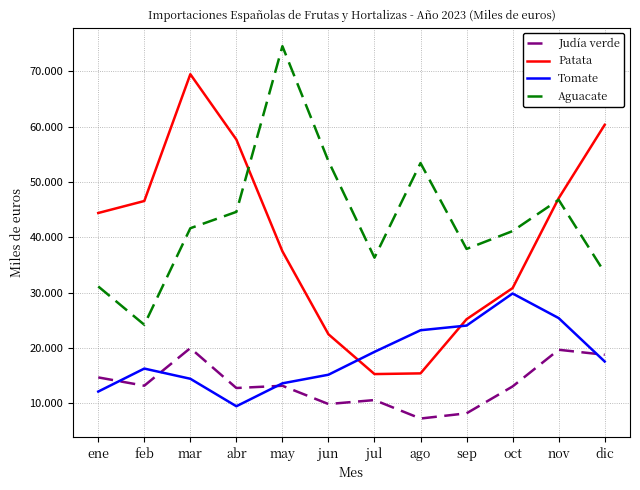

What value does the Aguacate series have at dic?

33611